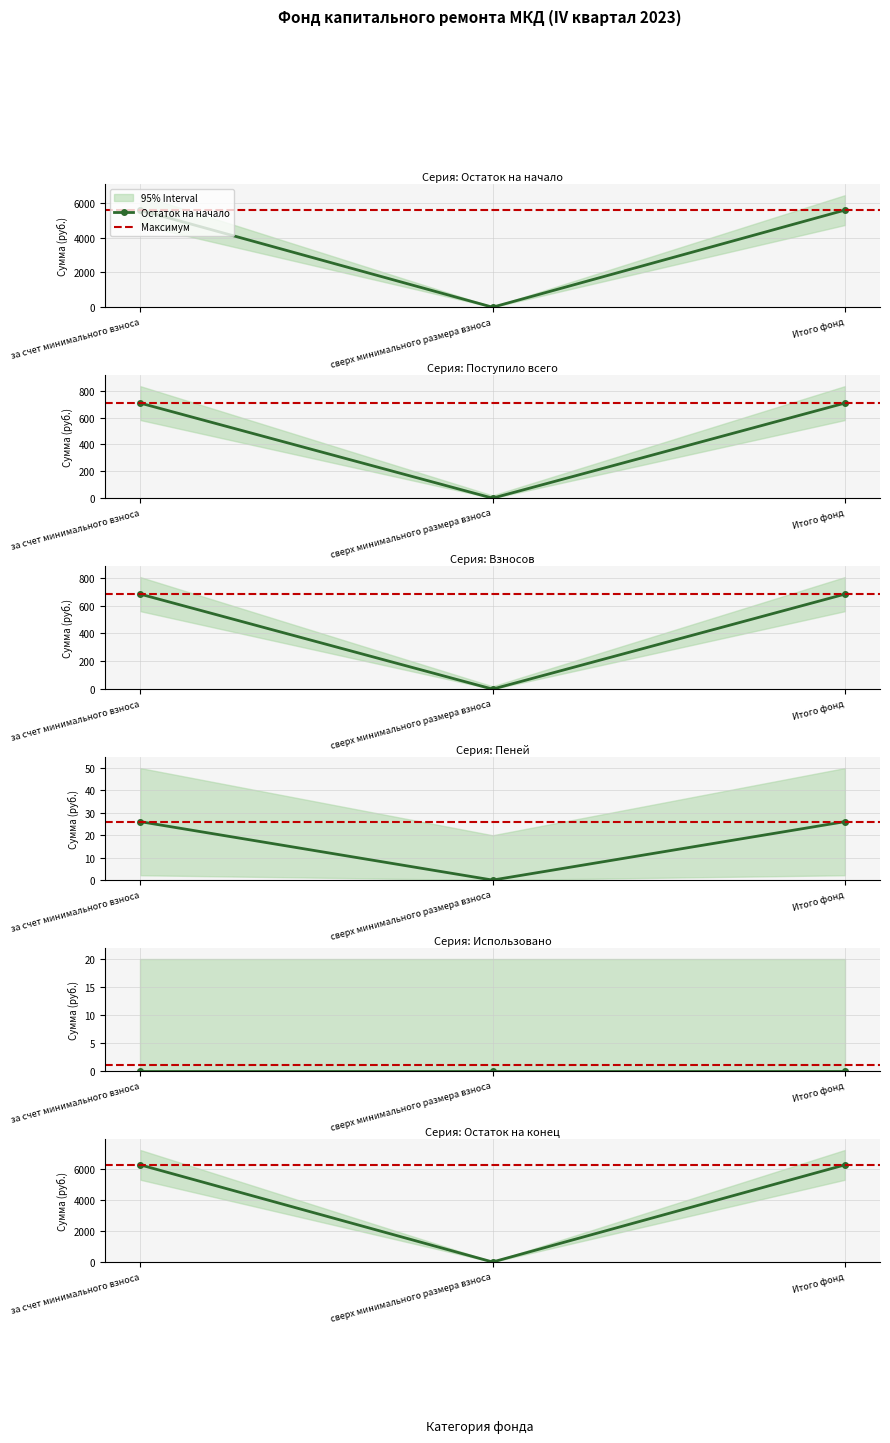

At which label does Остаток на начало reach its minimum?

сверх минимального размера взноса